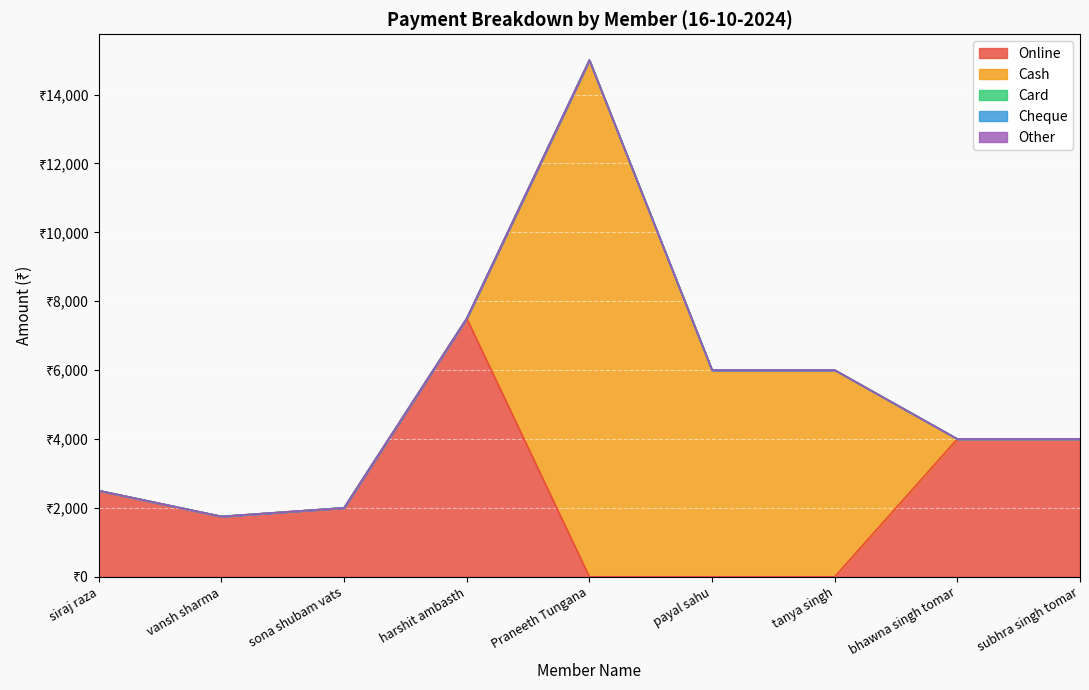

Which series has the largest total across all categories?

Cash